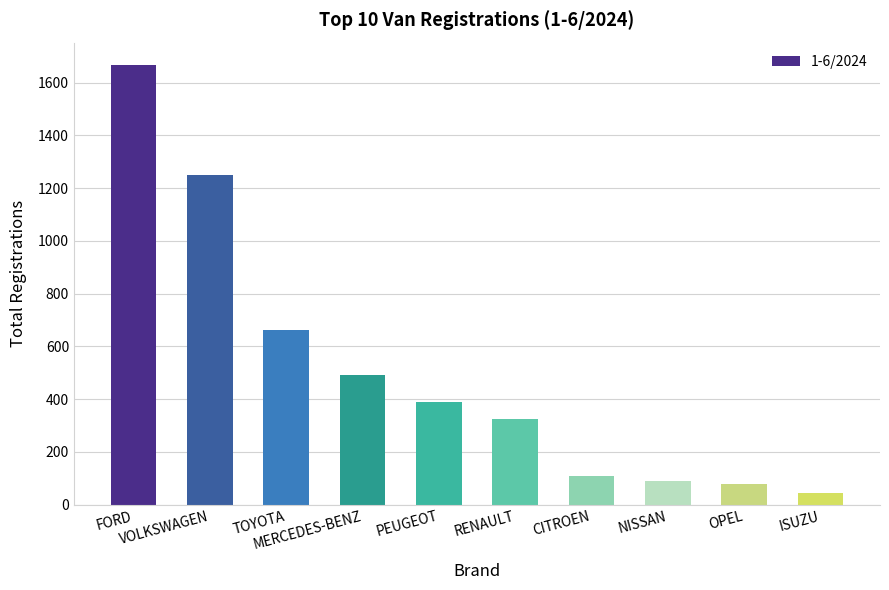

What is the value of the 6th bar from the left?

324